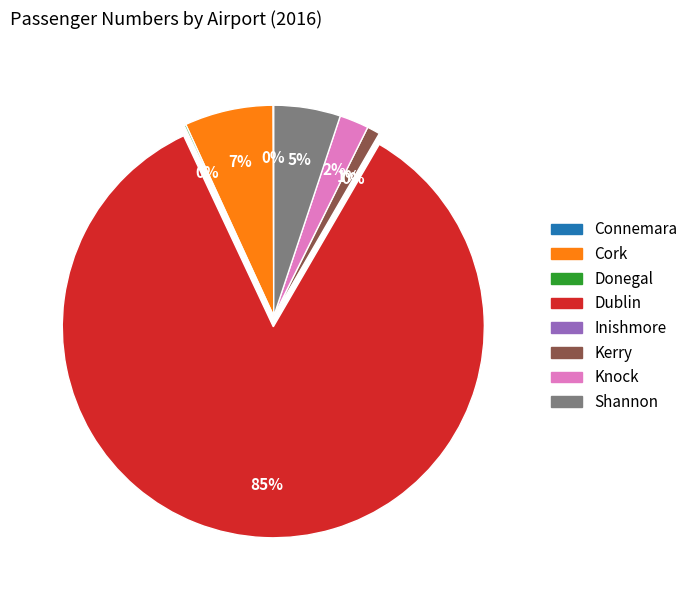

Approximately how many times larger is the value at Knock compared to Cork?

0.3